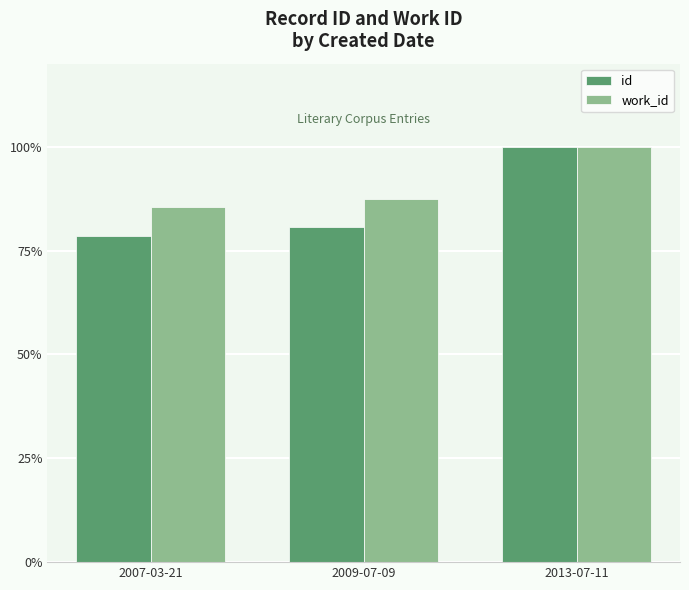

What position from the right is 2013-07-11?

1